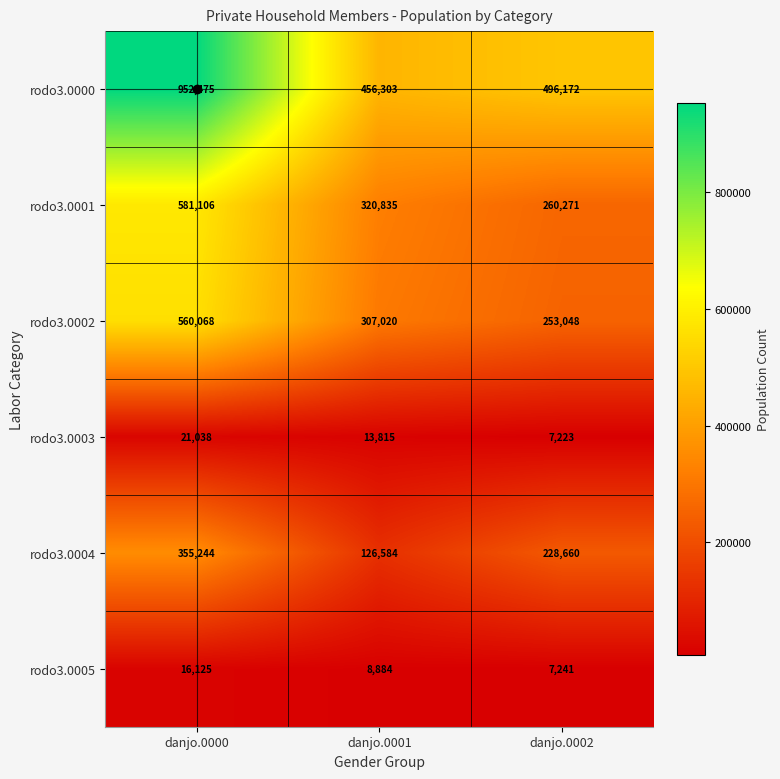

How many rodo3.0001 values are between 260271 and 581106?

3